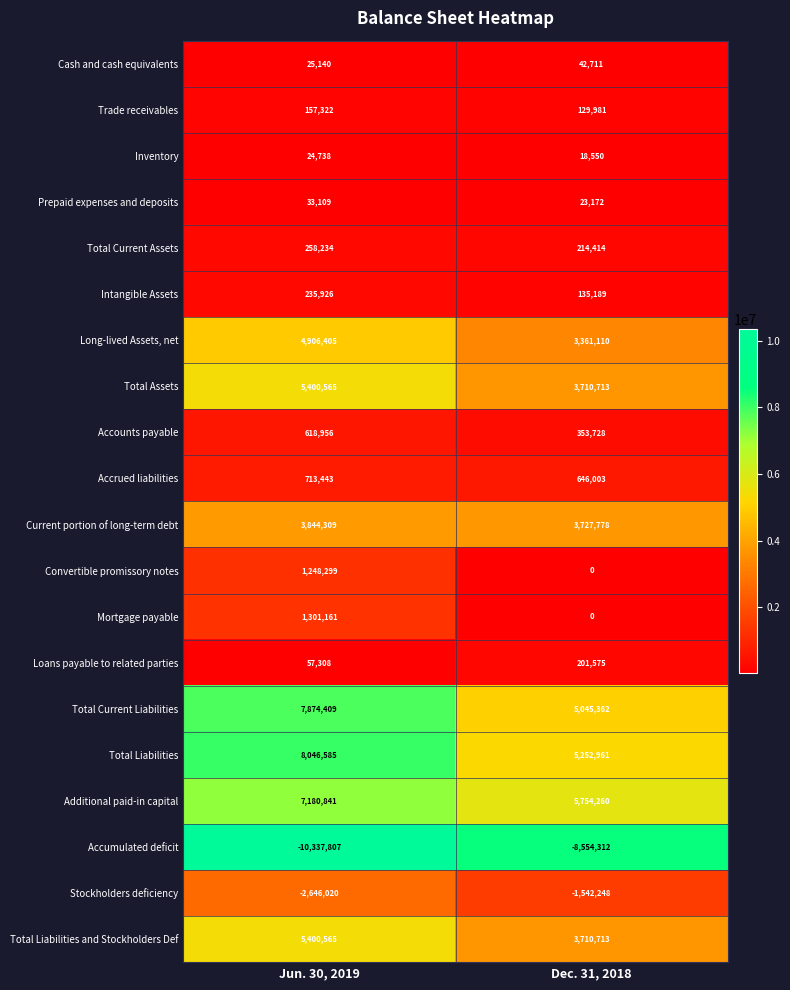

What is the sum of all Accumulated deficit values?

-18892119